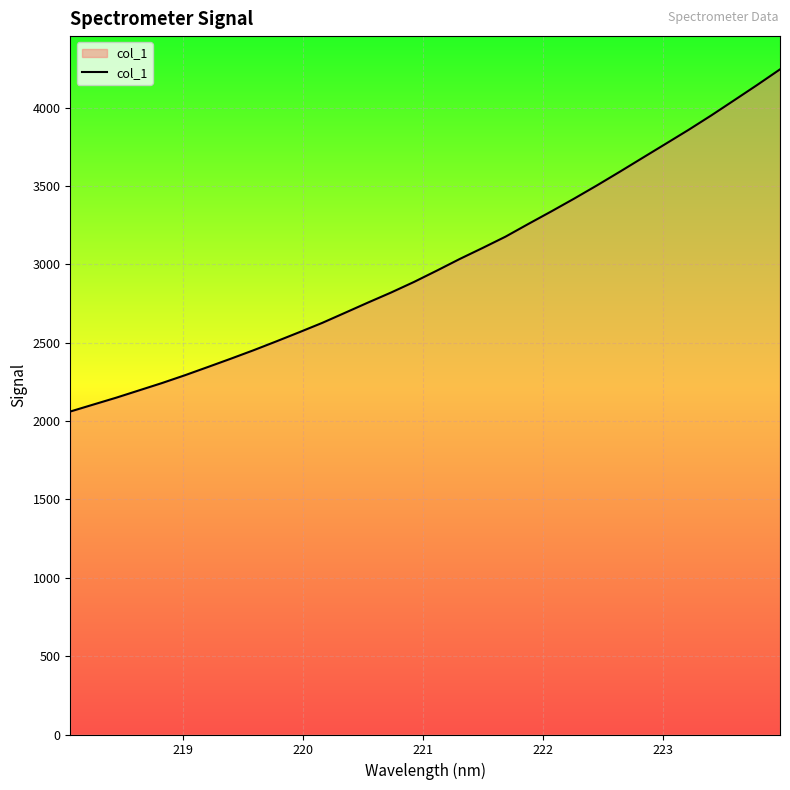

What is the greatest value displayed?

4243.5